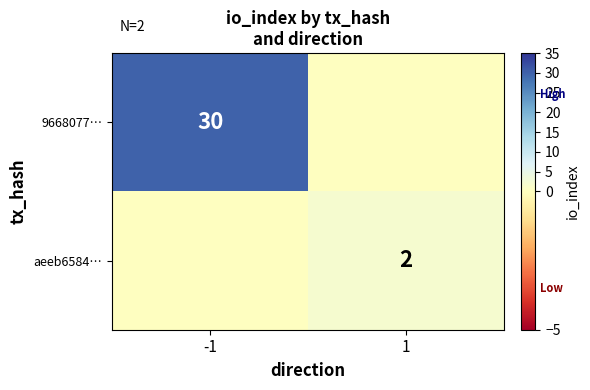

How many categories are shown in the chart?

2